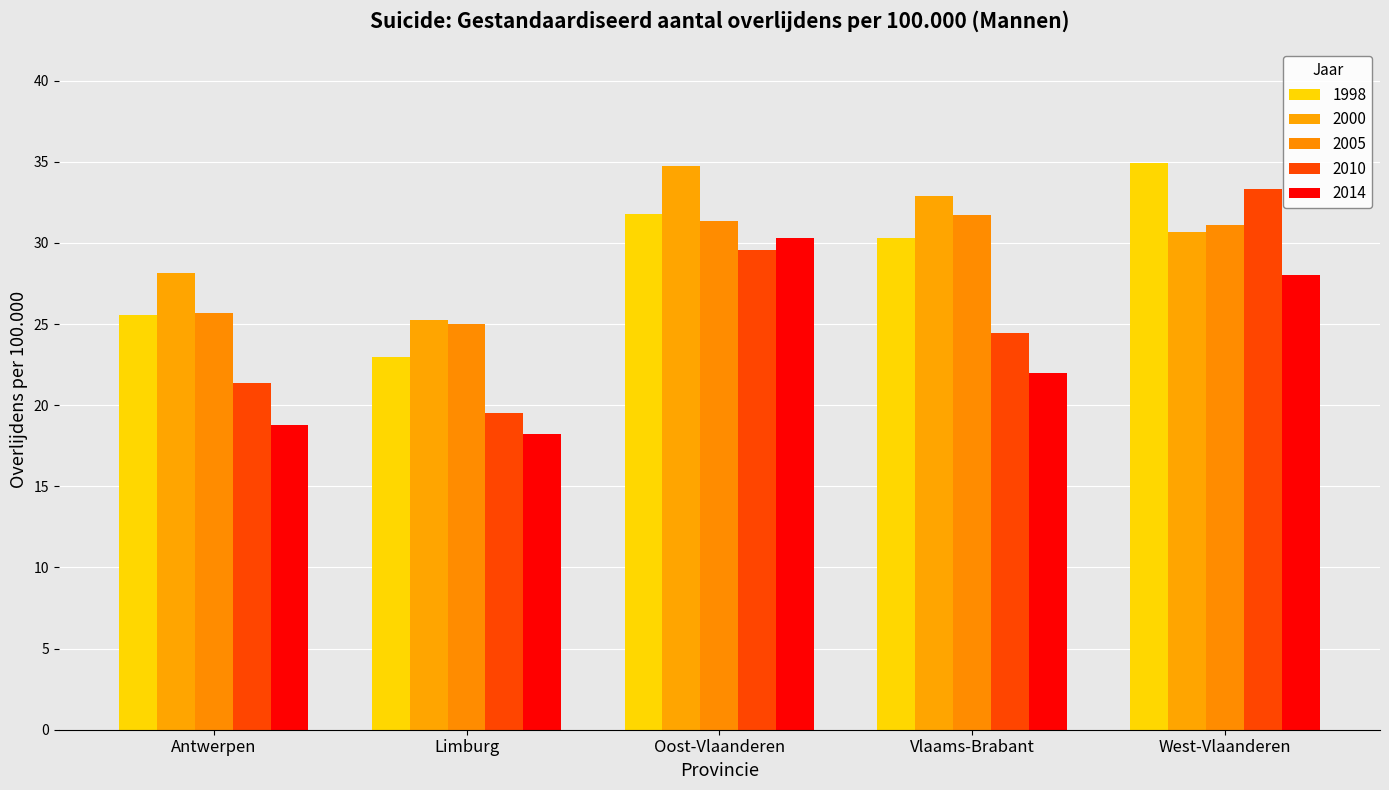

How many bars are there in each group?

5